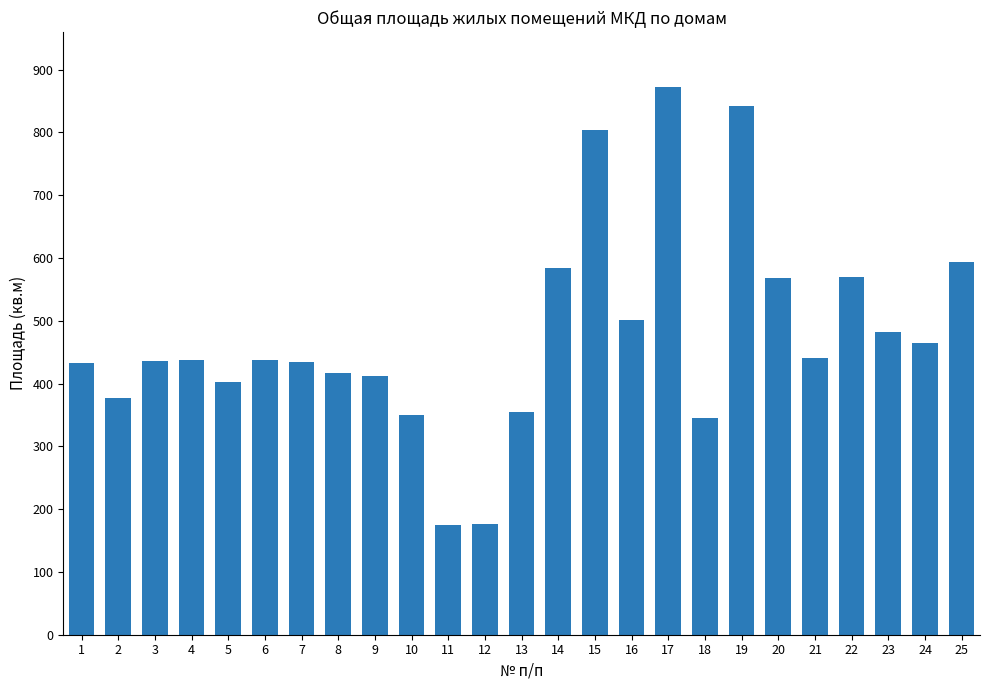

The chart shows a value of 377.3 at 2. True or false?

True